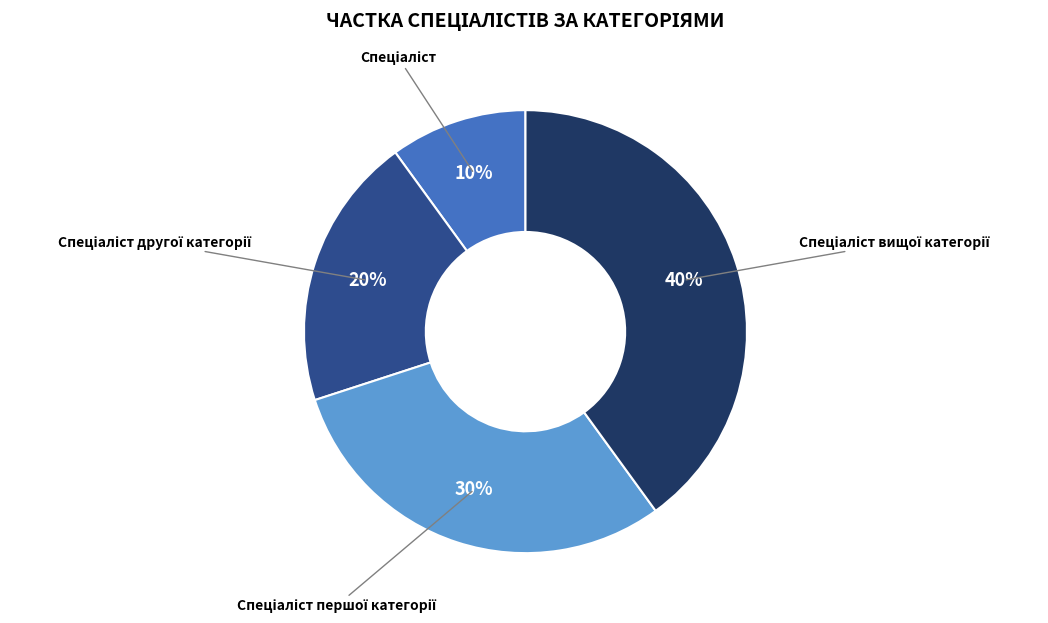

To the nearest percent, what is the difference between the largest and smallest slice percentages?

30%